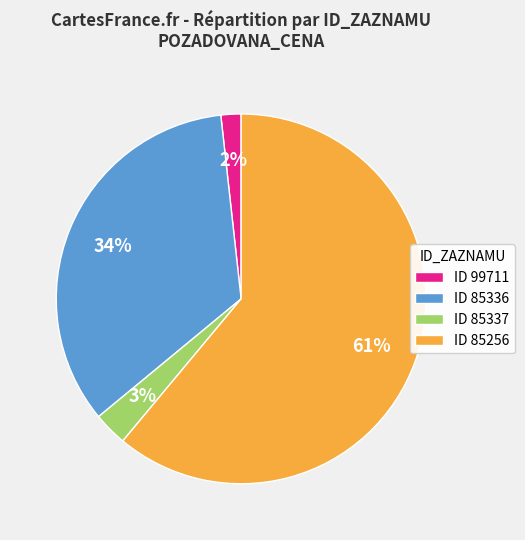

Which has a higher value, ID 85336 or ID 85256?

ID 85256